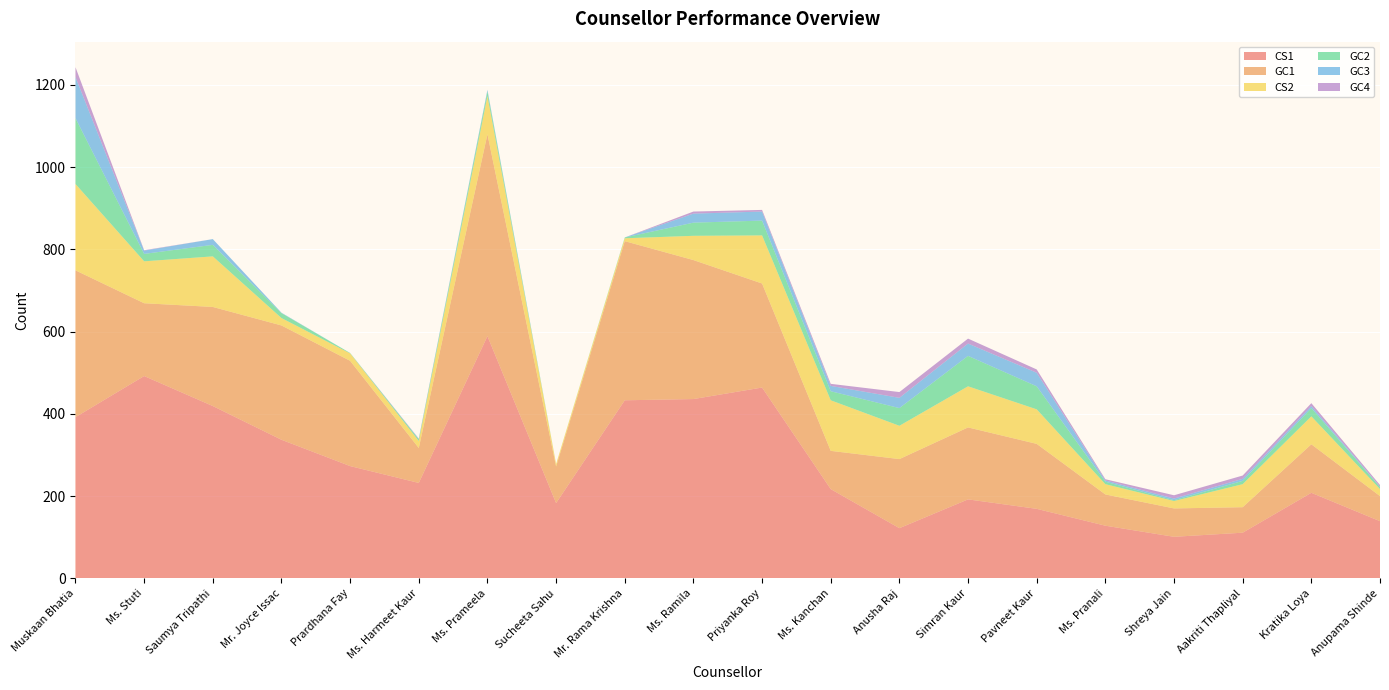

Reading right to left, extract all data points from this chart.

CS1: 139	208	111	101	128	169	192	122	217	464	436	433	183	589	232	273	337	419	492	392
GC1: 61	118	62	69	76	158	175	168	93	253	338	387	89	491	85	256	278	241	177	357
CS2: 17	68	56	18	25	84	100	81	123	117	59	7	6	93	17	18	18	123	102	210
GC2: 5	20	8	2	6	56	74	43	22	36	32	2	0	11	4	1	12	28	18	160
GC3: 1	5	5	4	3	33	30	25	13	22	22	0	0	4	1	0	1	14	8	100
GC4: 4	7	8	8	3	8	12	14	5	4	5	0	0	0	1	0	0	0	1	24